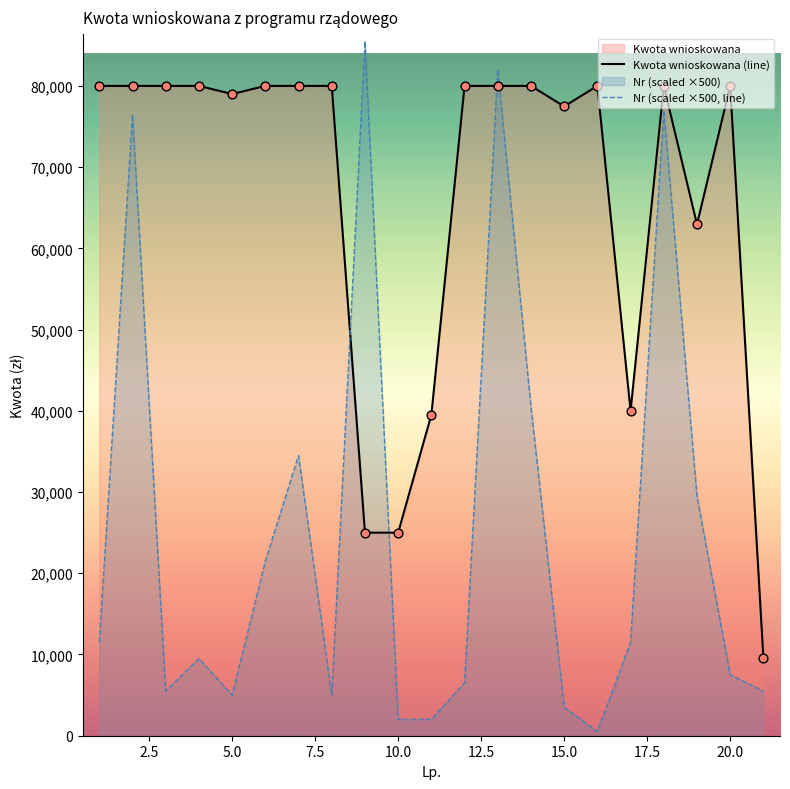

Which series contains the highest Y value?

Nr (scaled ×500, line)